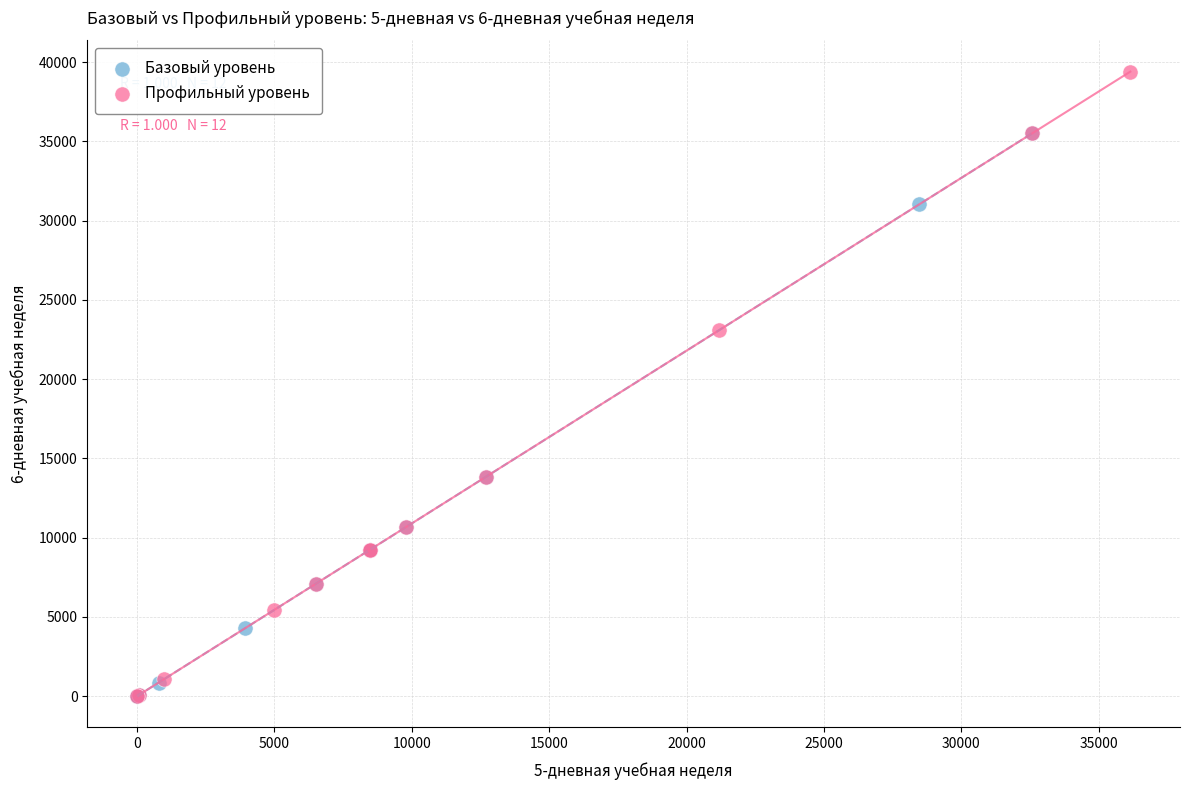

Which series has the widest spread of Y values?

Профильный уровень